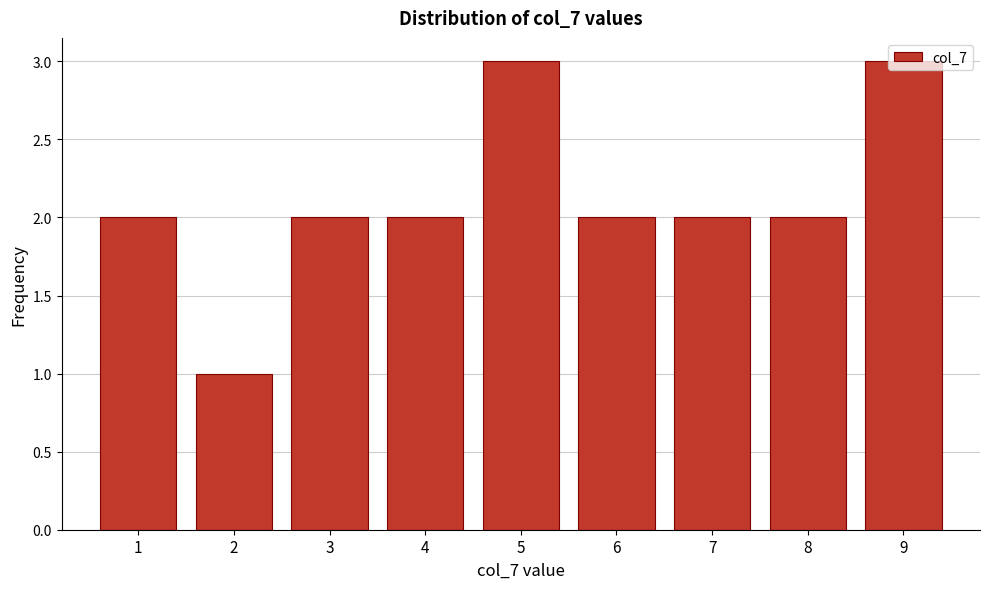

Reading left to right, transcribe this chart: for each bar, give the range it covers on the x-axis and its height. The values are not printed on the chart, so give them approximately, as read against the axis.

0.5 to 1.5: 2
1.5 to 2.5: 1
2.5 to 3.5: 2
3.5 to 4.5: 2
4.5 to 5.5: 3
5.5 to 6.5: 2
6.5 to 7.5: 2
7.5 to 8.5: 2
8.5 to 9.5: 3